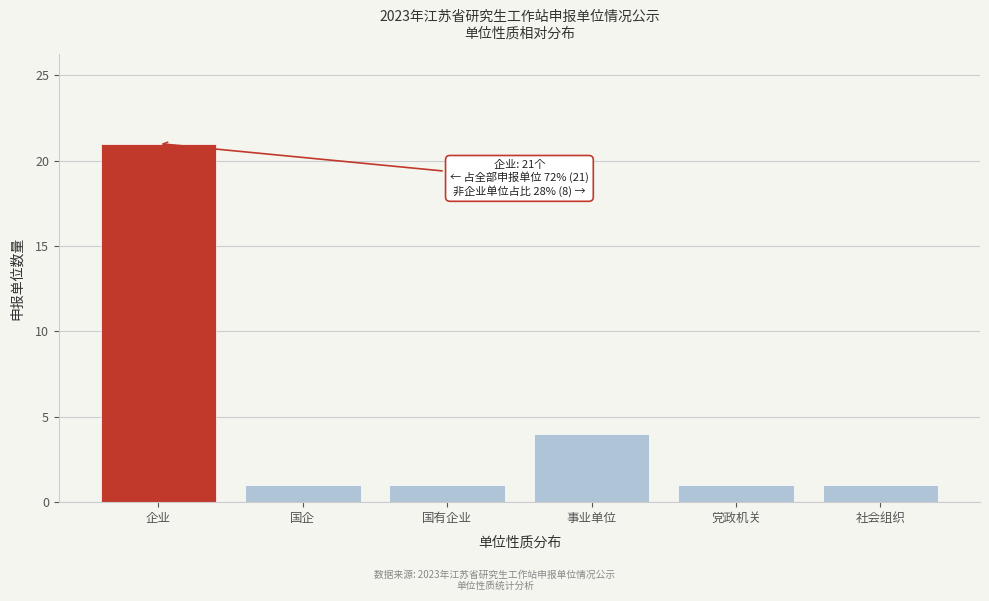

Reading right to left, what are all the values shown in this chart?

1	1	4	1	1	21